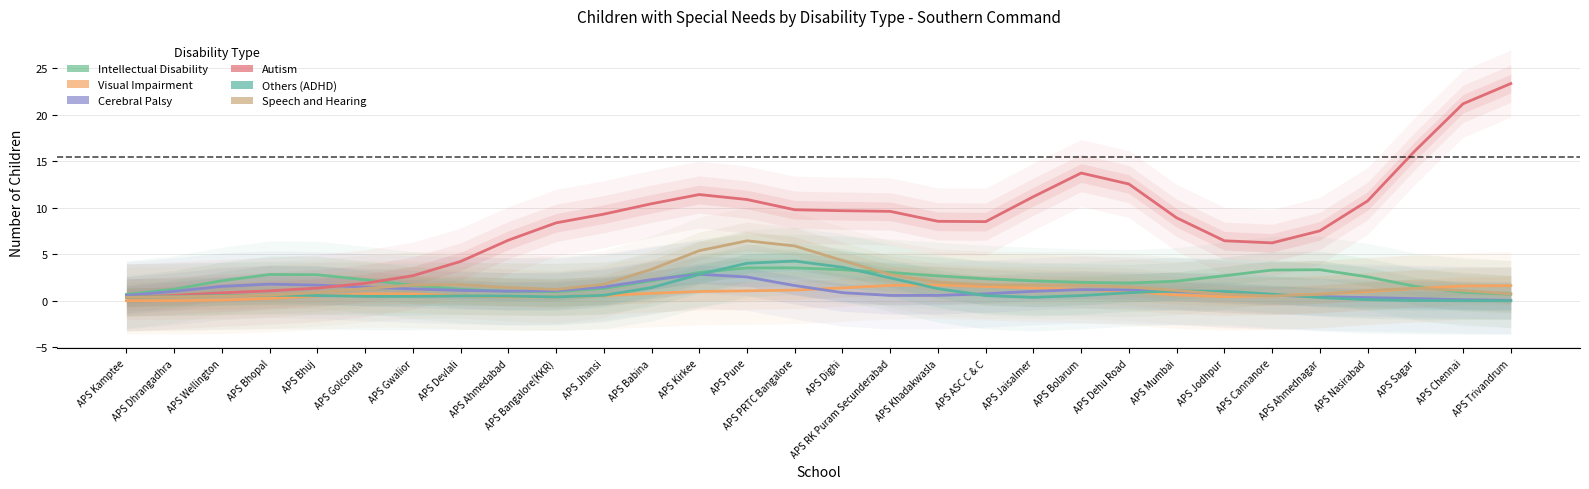

Reading right to left, extract all data points from this chart.

Intellectual Disability: 0.7	0.9	1.5	2.6	3.3	3.3	2.7	2.1	1.9	2.0	2.1	2.4	2.7	3.0	3.3	3.5	3.5	3.0	2.1	1.3	1.0	1.0	1.2	1.7	2.3	2.8	2.8	2.2	1.2	0.7
Visual Impairment: 1.6	1.6	1.3	1.0	0.7	0.5	0.4	0.6	1.0	1.2	1.4	1.5	1.7	1.6	1.4	1.1	1.1	1.0	0.8	0.6	0.4	0.4	0.5	0.7	0.8	0.5	0.3	0.1	0.0	0.0
Cerebral Palsy: 0.0	0.1	0.2	0.3	0.4	0.6	0.8	1.0	1.2	1.2	1.0	0.7	0.6	0.6	0.9	1.6	2.6	2.8	2.3	1.5	1.1	1.0	1.1	1.3	1.5	1.7	1.8	1.6	1.0	0.6
Autism: 23.4	21.2	16.2	10.7	7.5	6.2	6.4	8.9	12.6	13.7	11.2	8.5	8.5	9.6	9.7	9.8	10.9	11.4	10.4	9.3	8.4	6.5	4.2	2.7	1.9	1.4	1.1	0.9	0.6	0.3
Others (ADHD): 0.0	0.0	0.0	0.1	0.3	0.7	1.0	1.1	0.9	0.6	0.4	0.6	1.3	2.5	3.6	4.3	4.0	2.8	1.4	0.6	0.4	0.5	0.5	0.5	0.5	0.6	0.6	0.5	0.4	0.4
Speech and Hearing: 0.7	1.1	1.3	1.1	0.7	0.5	0.7	1.1	1.5	1.7	1.7	1.7	2.0	2.8	4.3	5.9	6.4	5.4	3.4	1.8	1.2	1.4	1.7	1.7	1.3	0.9	0.6	0.5	0.4	0.4